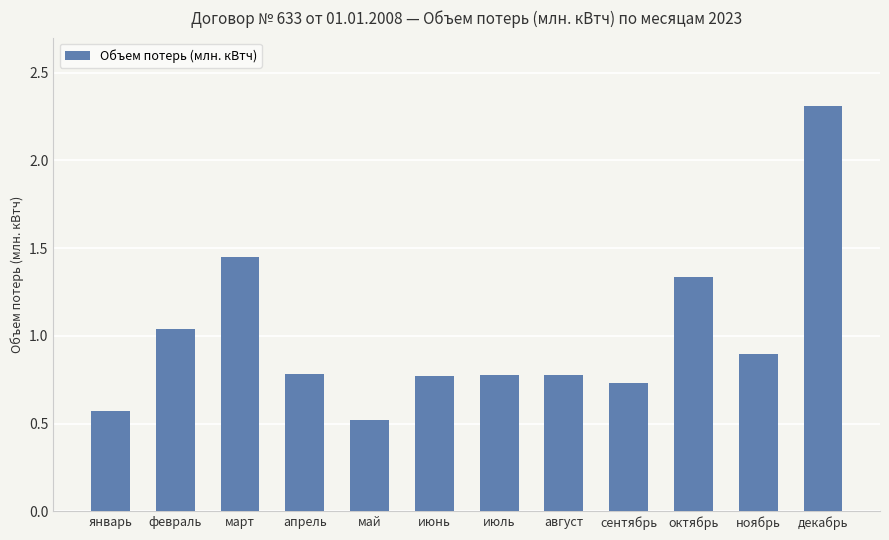

The value at июль is 0.8. True or false?

True